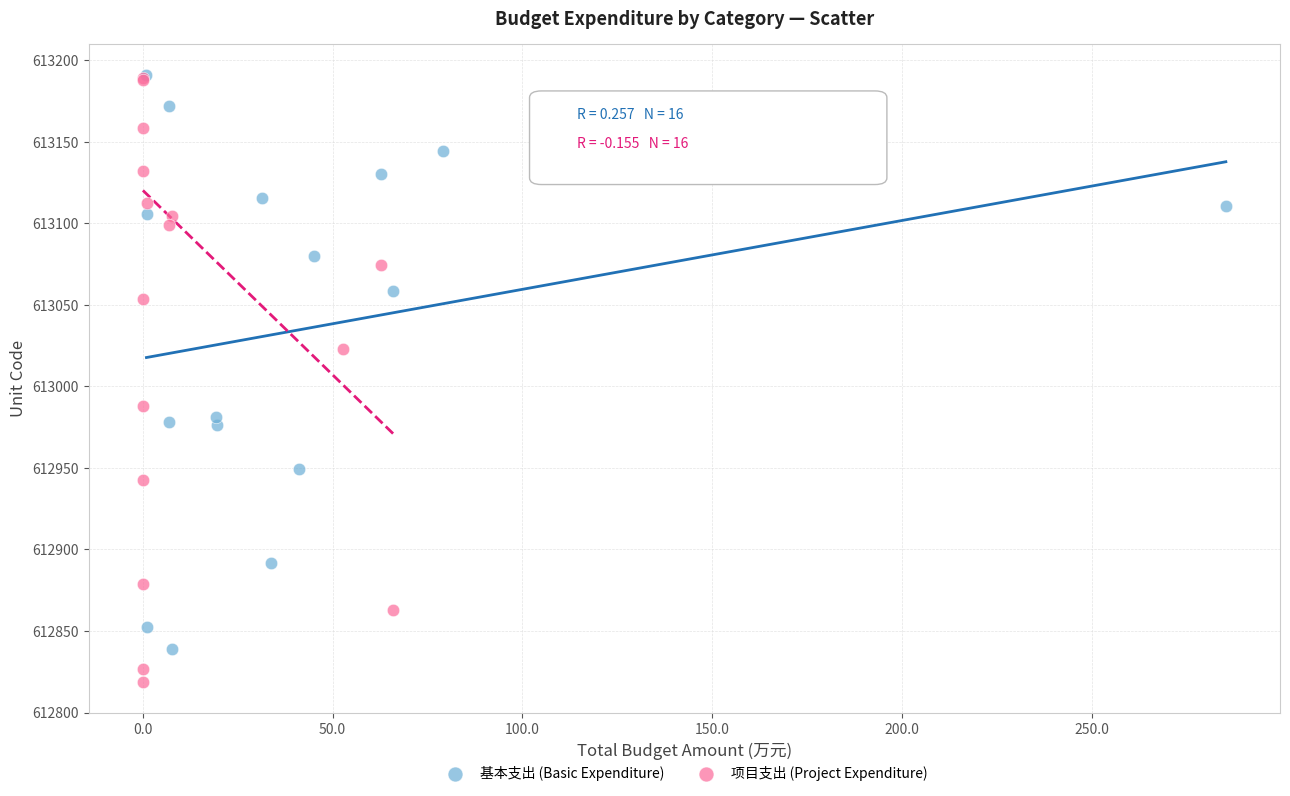

What are all the series names shown in the legend?

基本支出 (Basic Expenditure), 项目支出 (Project Expenditure)